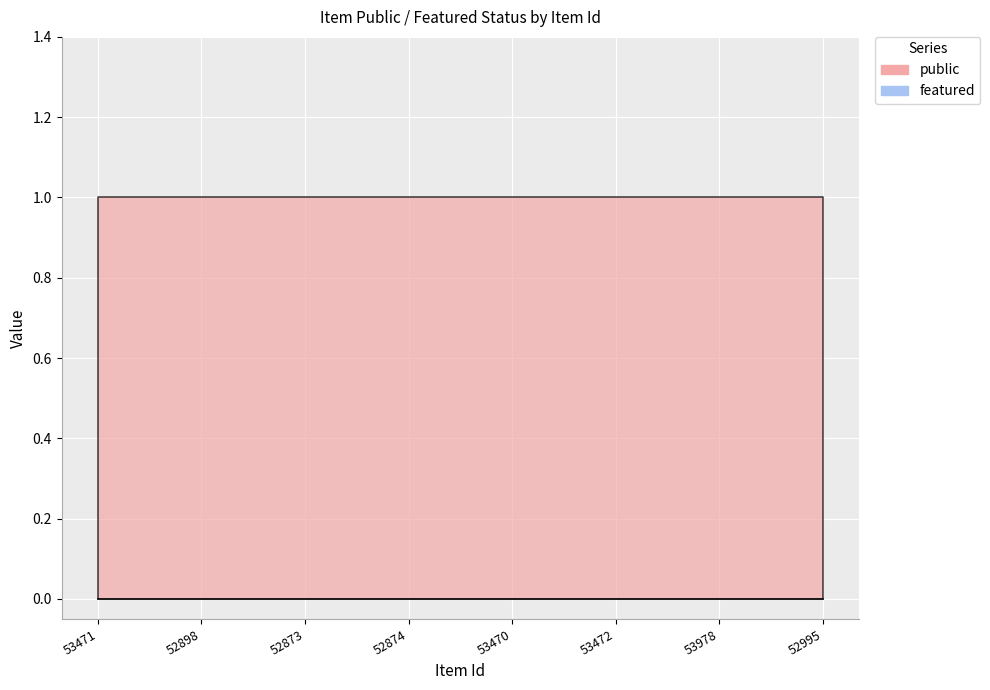

Which series changed the most between 53978 and 52995?

public